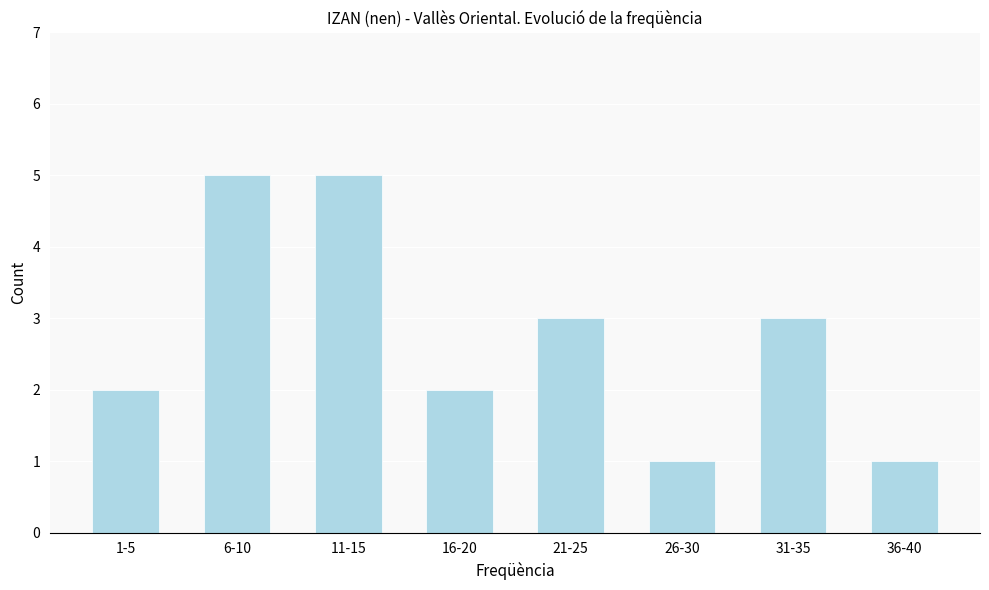

Reading left to right, list all the values displayed in this chart.

1-5=2	6-10=5	11-15=5	16-20=2	21-25=3	26-30=1	31-35=3	36-40=1